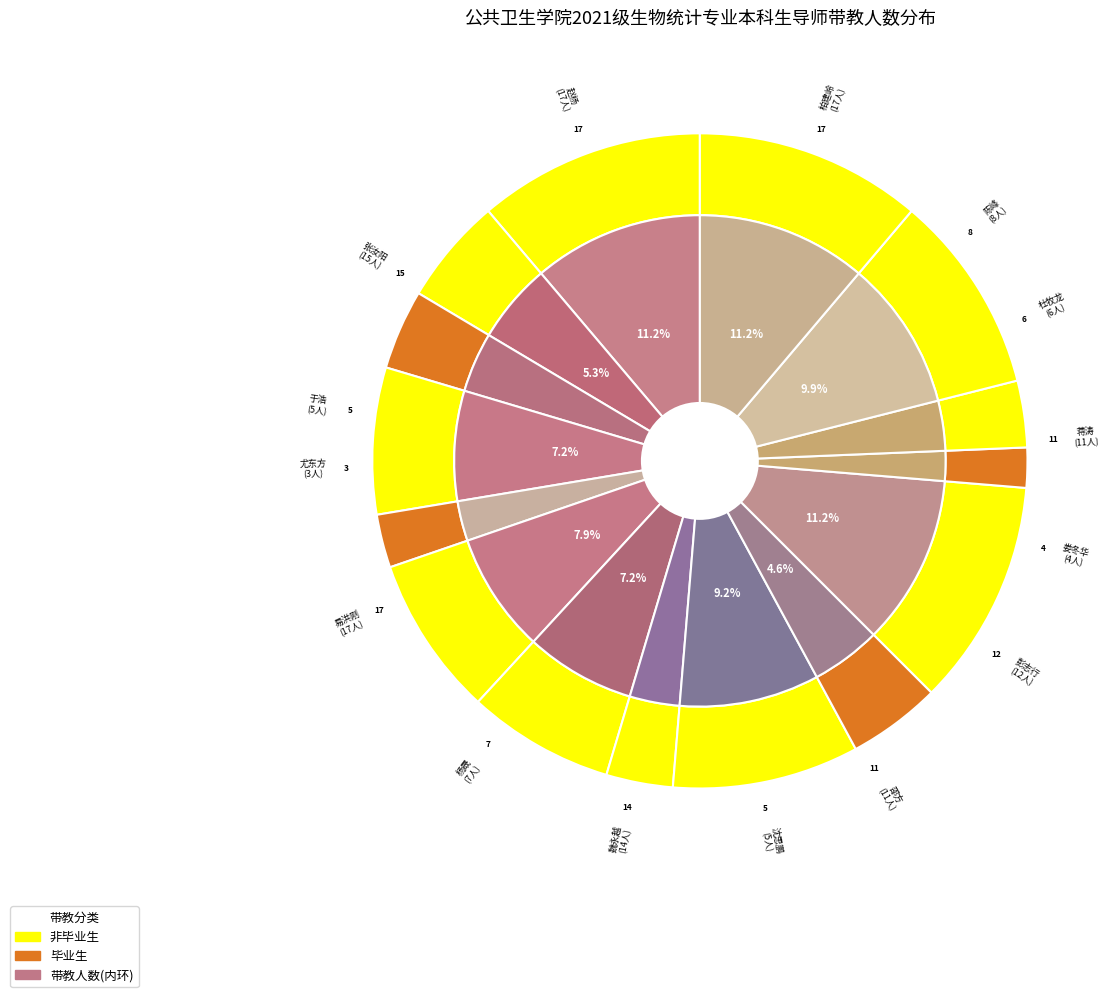

Between 邵方 and 彭志行, which is larger?

彭志行